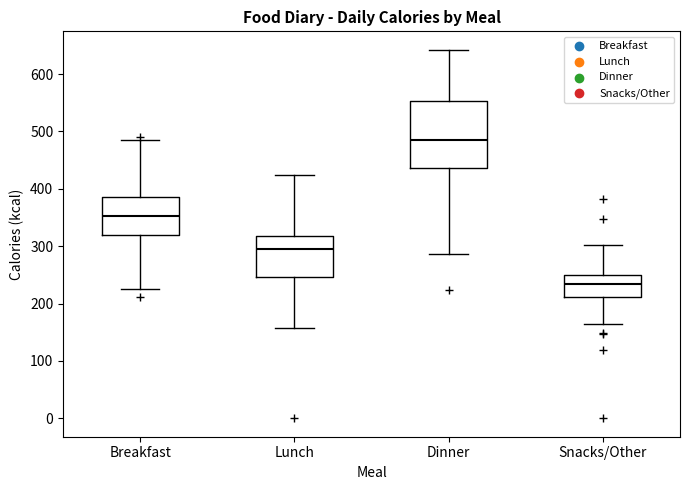

Reading left to right, transcribe this box plot: for each box, give where its median line is, the range the box spans, and where its two whiskers end, as read against the y-axis. The values are not printed on the chart, so give them approximately, as read against the axis.

Breakfast: median 350, box 320 to 390, whiskers 230 to 490
Lunch: median 300, box 250 to 320, whiskers 160 to 420
Dinner: median 490, box 440 to 550, whiskers 290 to 640
Snacks/Other: median 230, box 210 to 250, whiskers 160 to 300